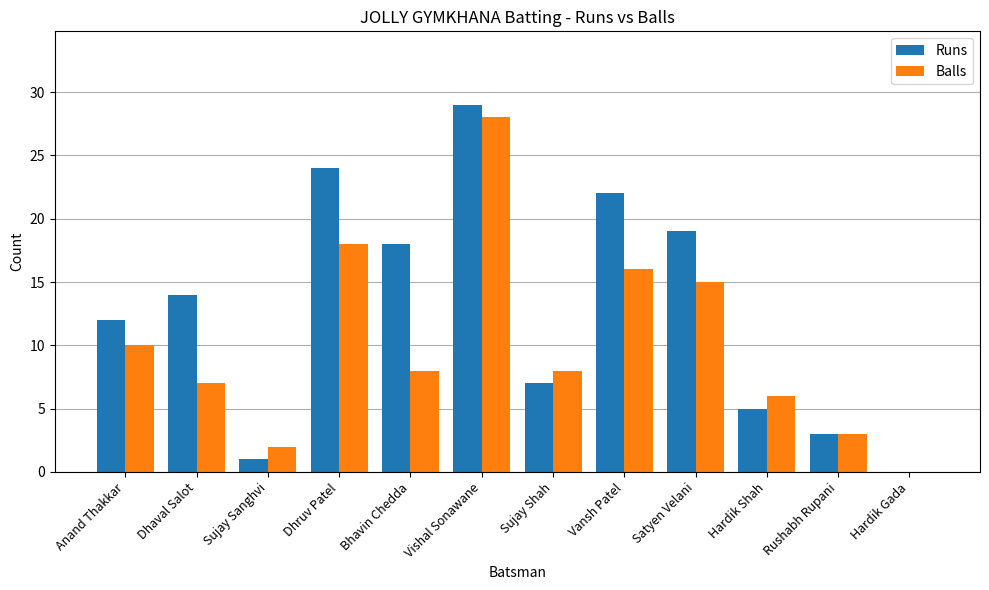

The Balls series shows 10 at Vansh Patel. True or false?

False